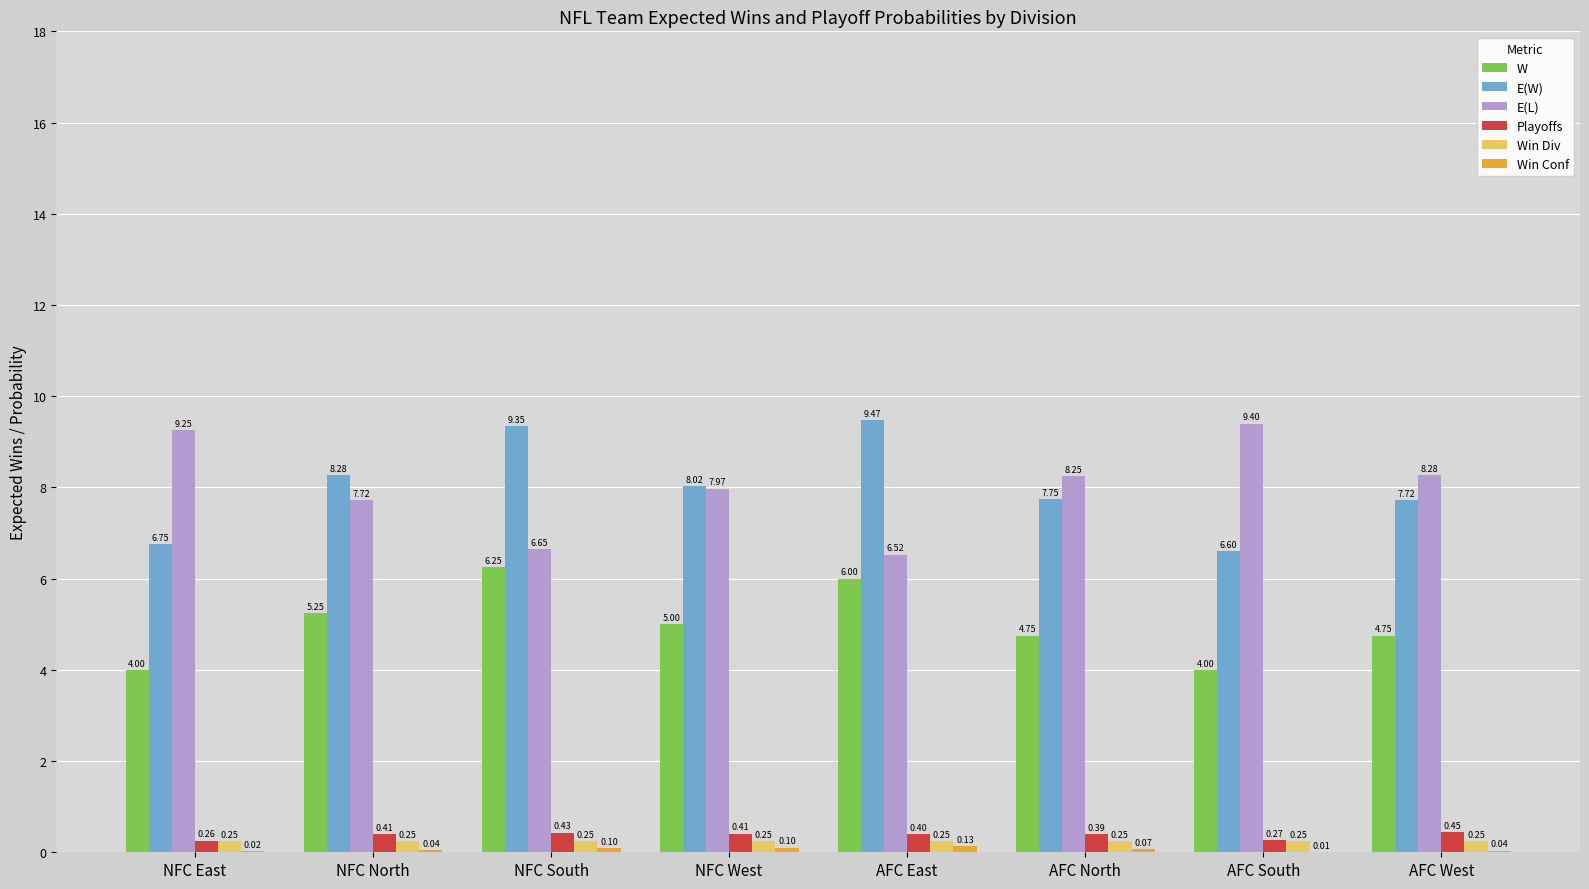

What is the spread (max minus min) of values at NFC West?

7.9